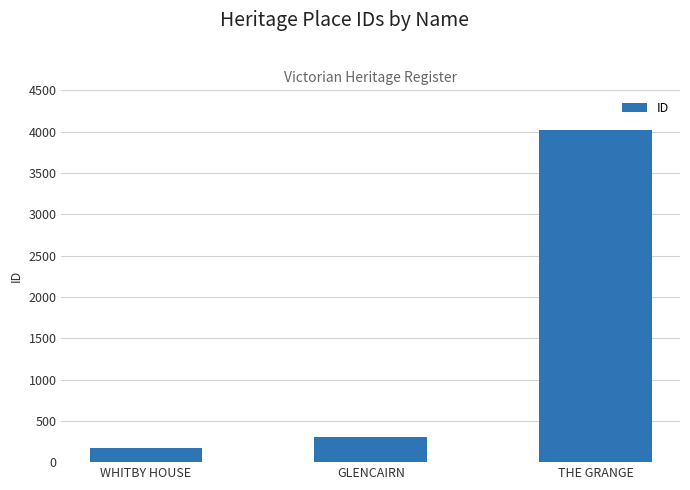

What is the change in value from GLENCAIRN to THE GRANGE?

+3721